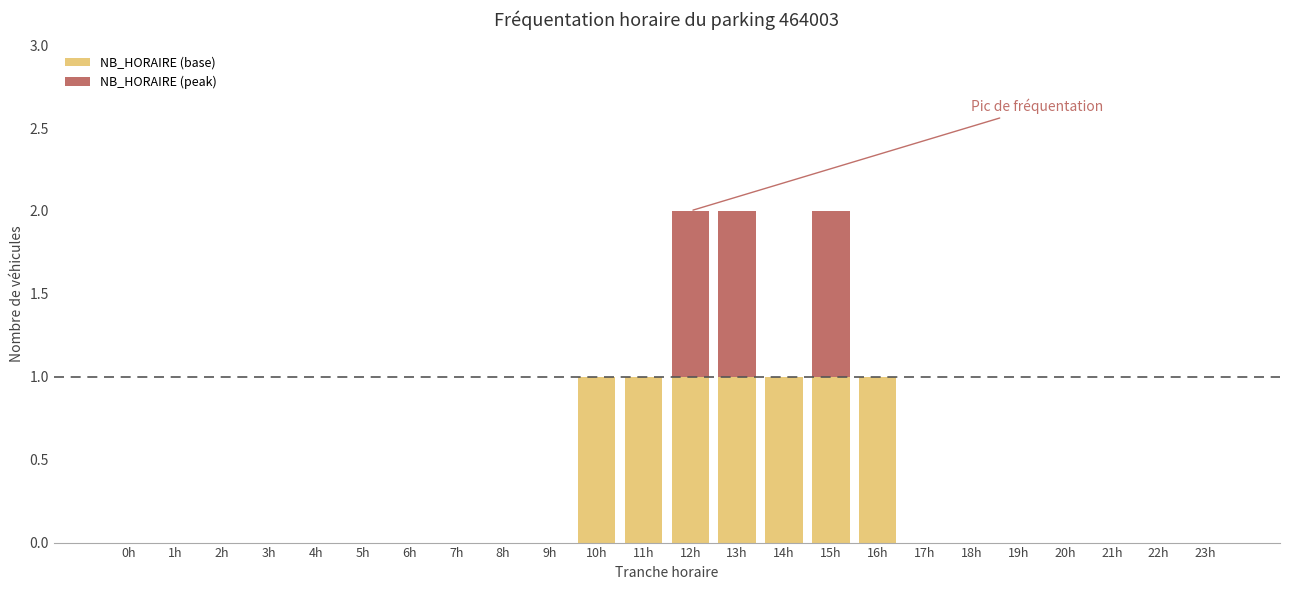

The NB_HORAIRE (base) series shows 0 at 1h. True or false?

True